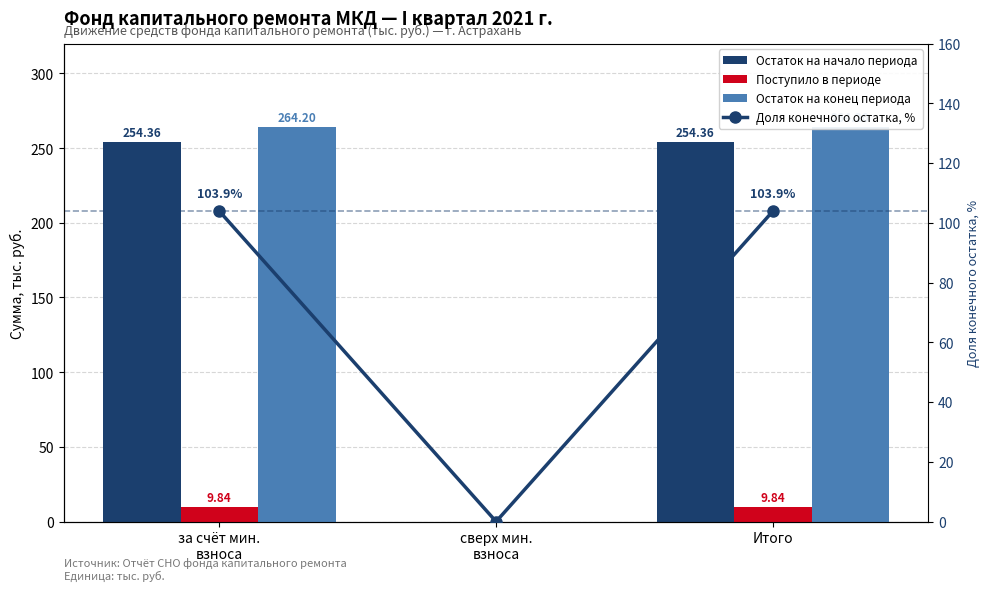

What position from the left is за счёт мин.
взноса?

1